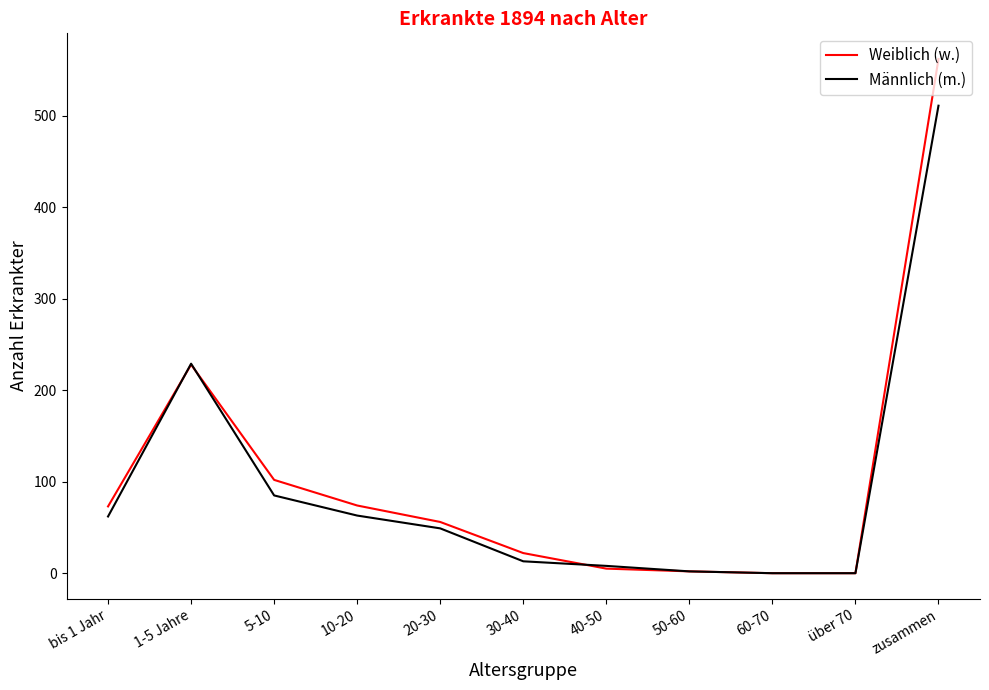

At which label is Männlich (m.) closest to 255?

1-5 Jahre